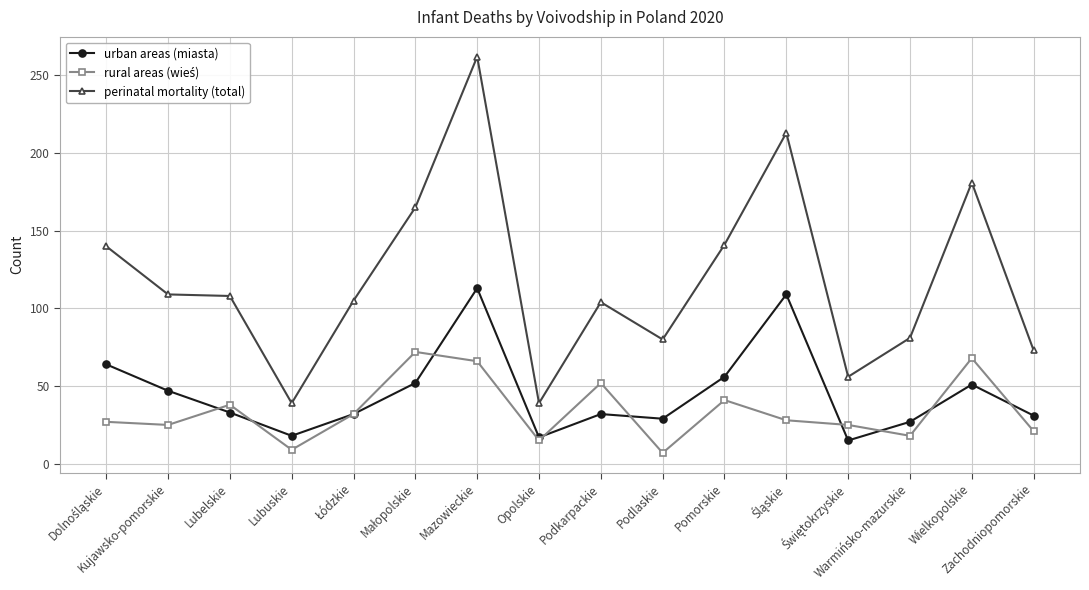

True or false: urban areas (miasta) and perinatal mortality (total) cross at least once.

False